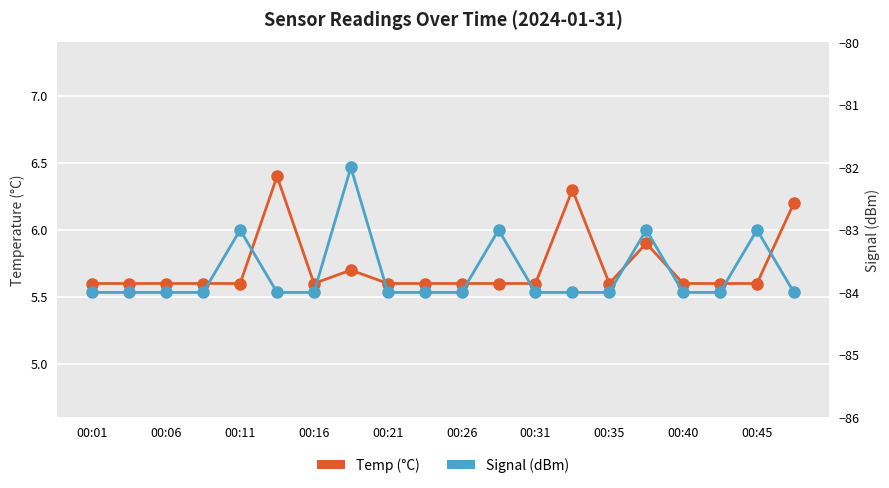

What is the sum of all Temp (°C) values?

114.5